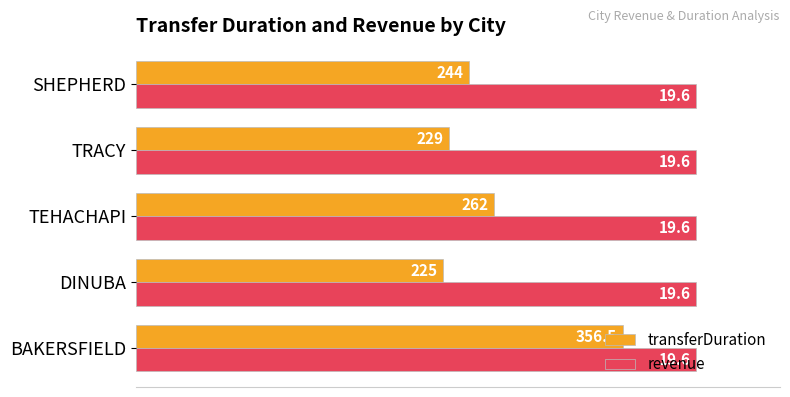

Which series has the widest spread of values?

transferDuration